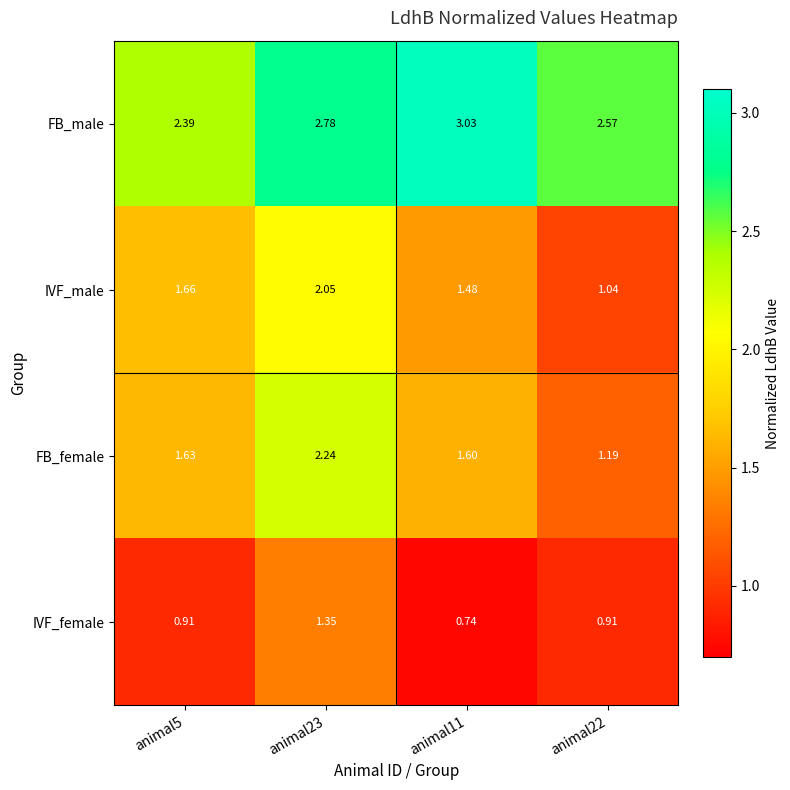

Is the value of IVF_female at animal23 greater than the value of IVF_male at animal5?

No